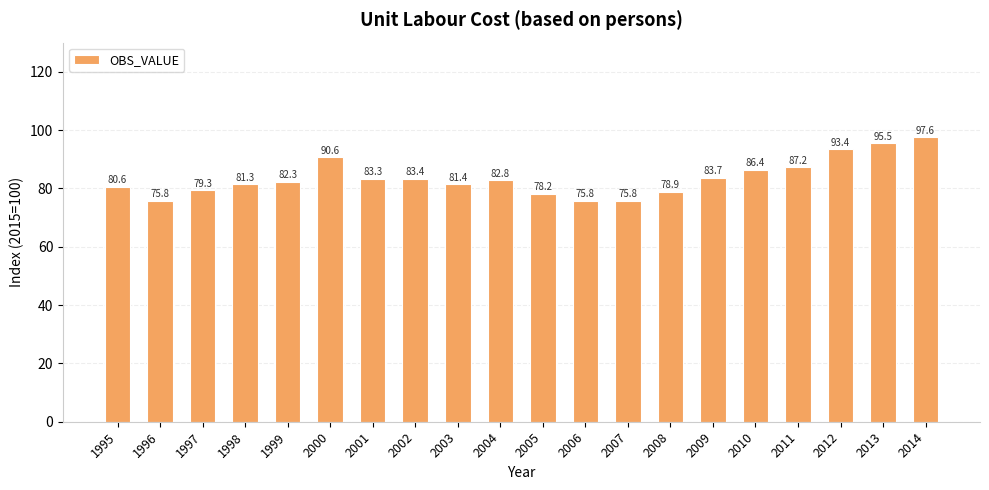

Approximately how many times larger is the value at 2004 compared to 2007?

1.1